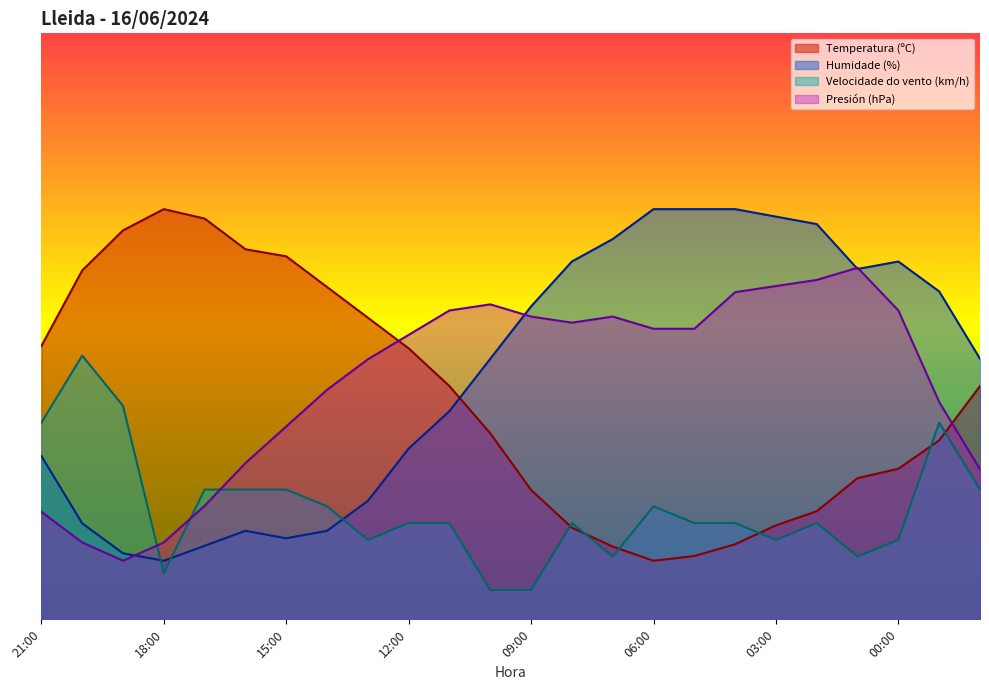

The Humidade (%) series shows 44.5 at 22:00. True or false?

True